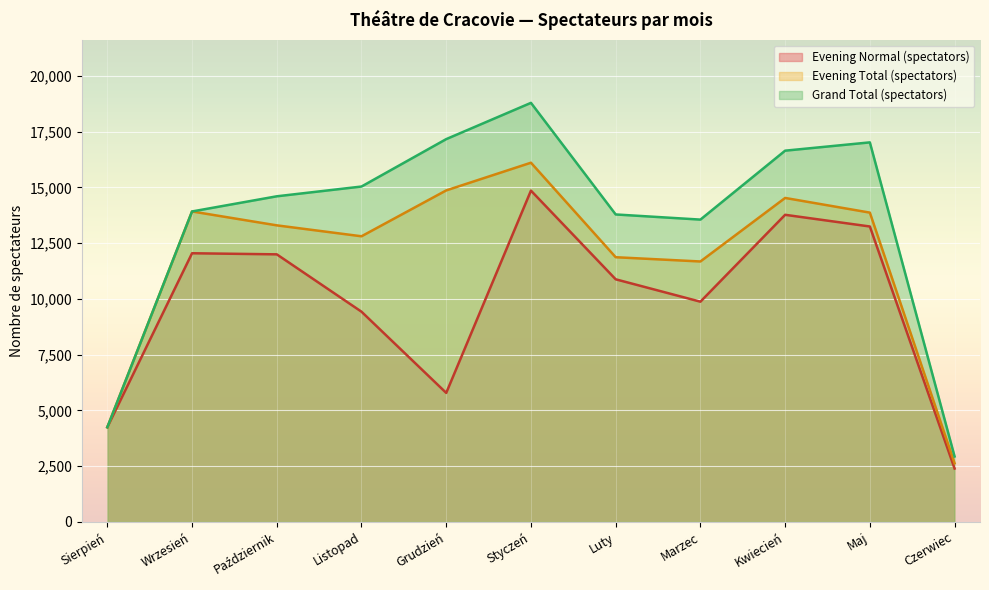

At which label does Evening Normal (spectators) first exceed 10878?

Wrzesień